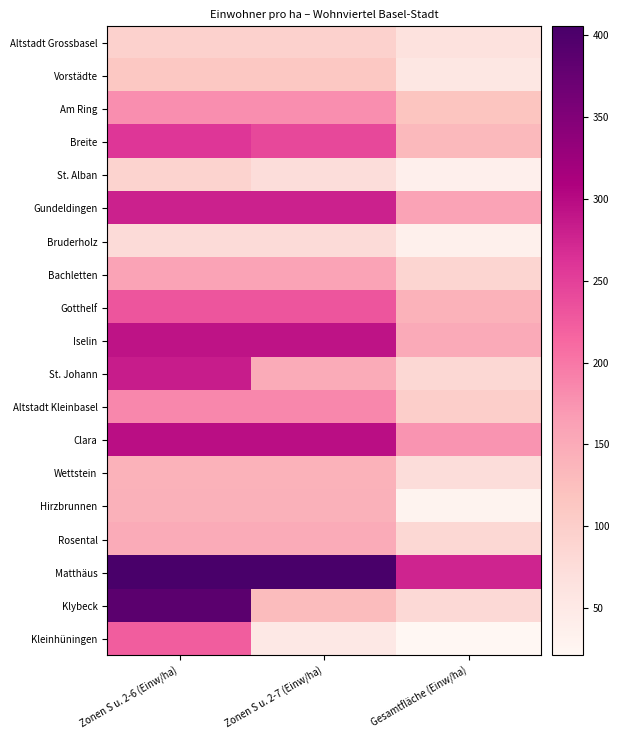

Rank the series by their maximum value, from highest to lowest.

Matthäus, Klybeck, Clara, Iselin, St. Johann, Gundeldingen, Breite, Gotthelf, Kleinhüningen, Altstadt Kleinbasel, Am Ring, Bachletten, Rosental, Hirzbrunnen, Wettstein, Vorstädte, Altstadt Grossbasel, St. Alban, Bruderholz